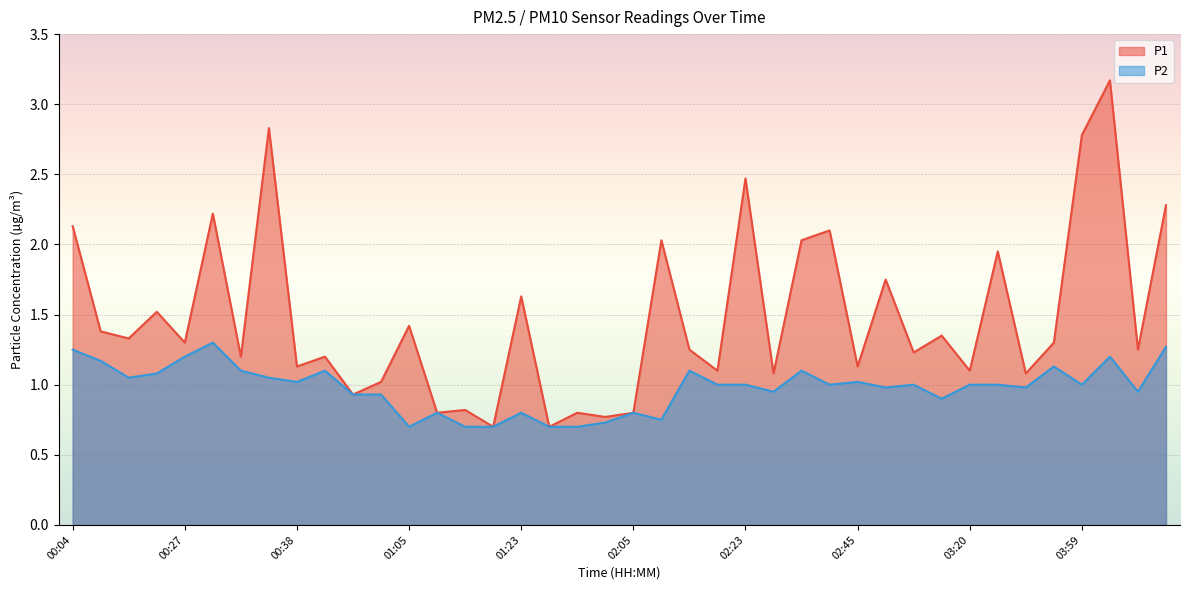

The P2 series shows 0.5 at 01:54. True or false?

False